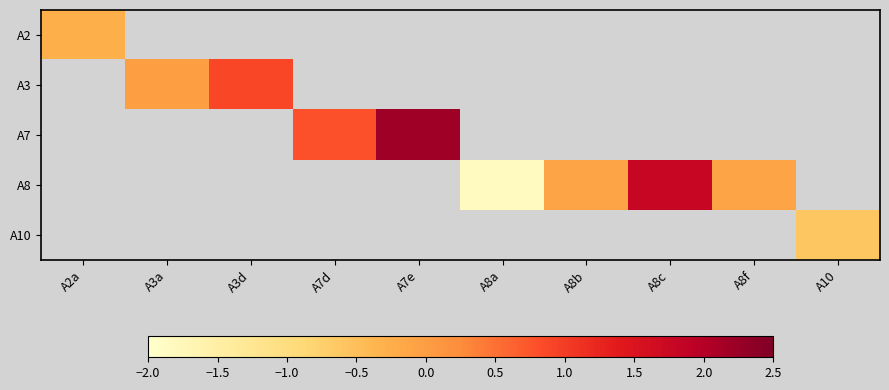

At A8c, list the series in order from largest to smallest.

A2, A3, A7, A8, A10